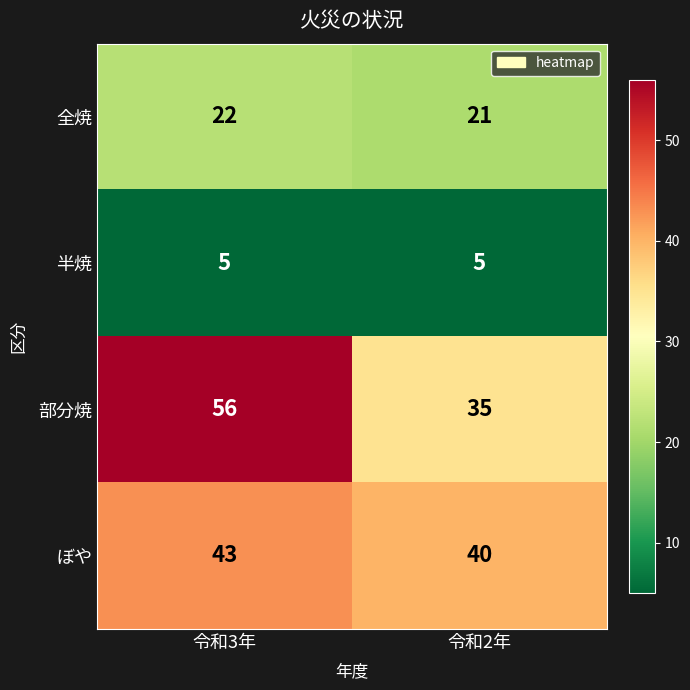

The 半焼 series shows 5 at 令和2年. True or false?

True